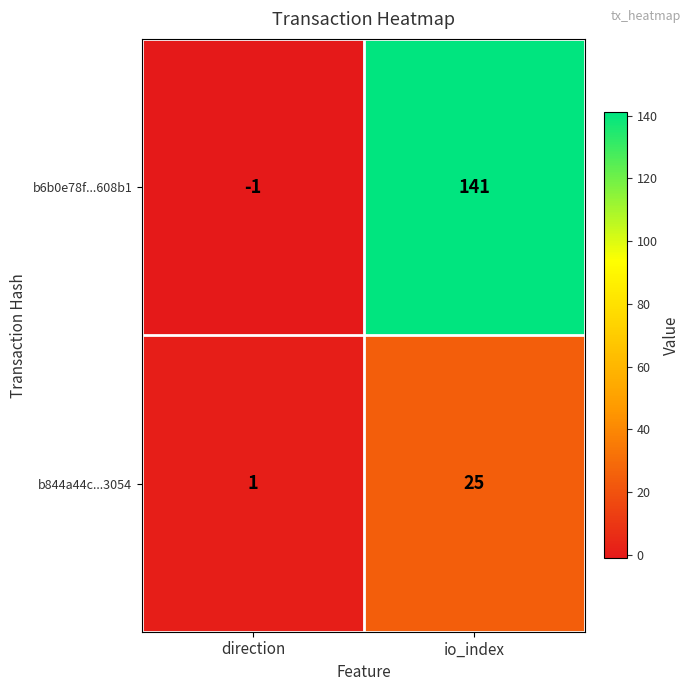

Reading right to left, extract all data points from this chart.

b6b0e78f...608b1: io_index=141	direction=-1
b844a44c...3054: io_index=25	direction=1